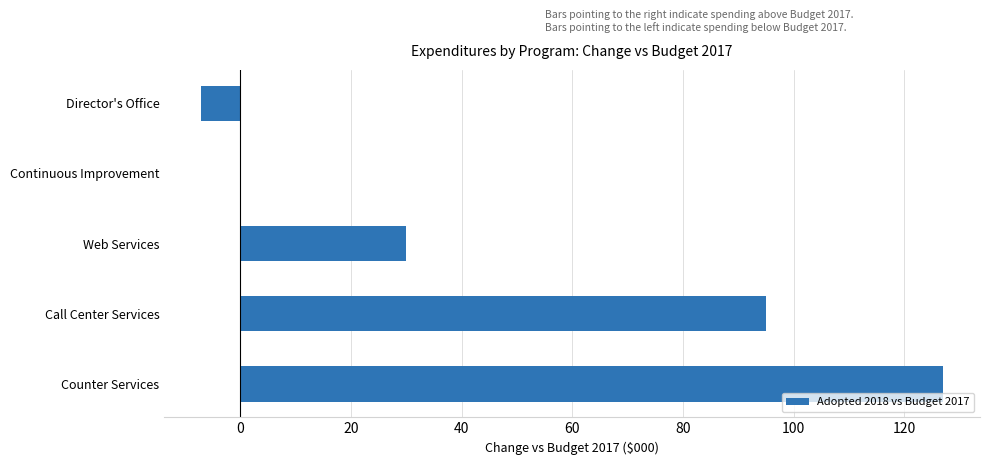

Read the value at Web Services.

30